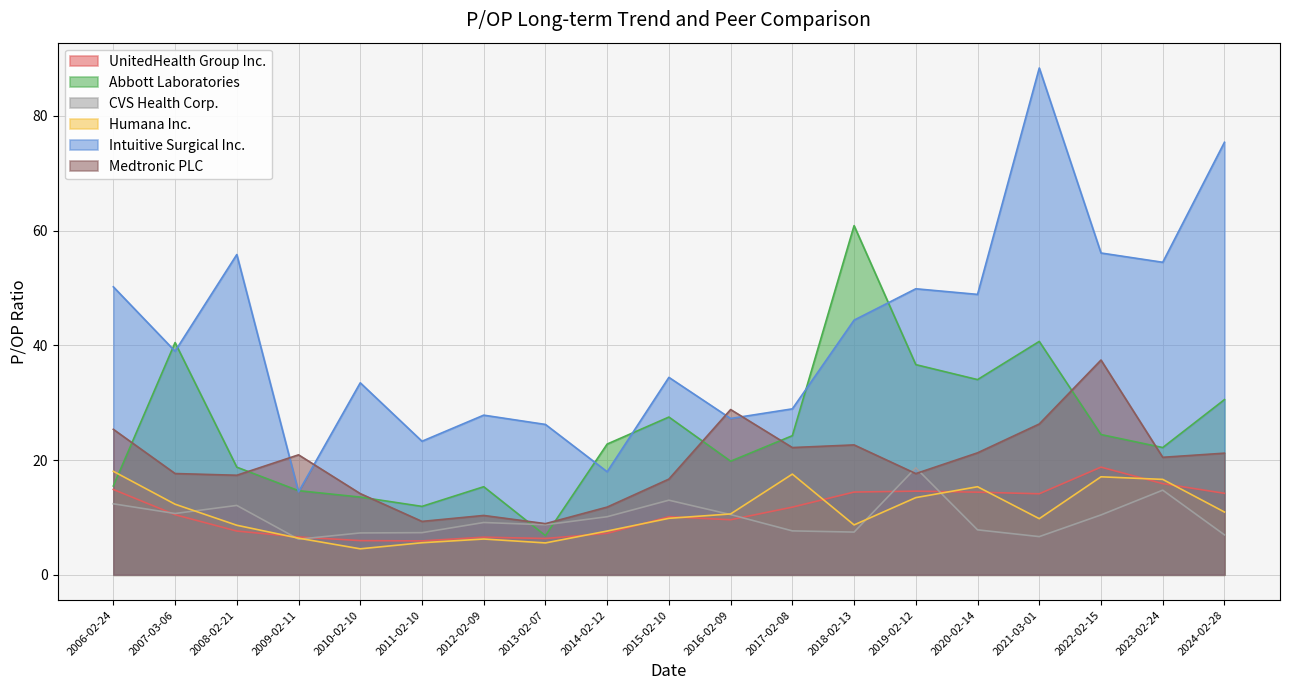

Which series has the largest total across all categories?

Intuitive Surgical Inc.